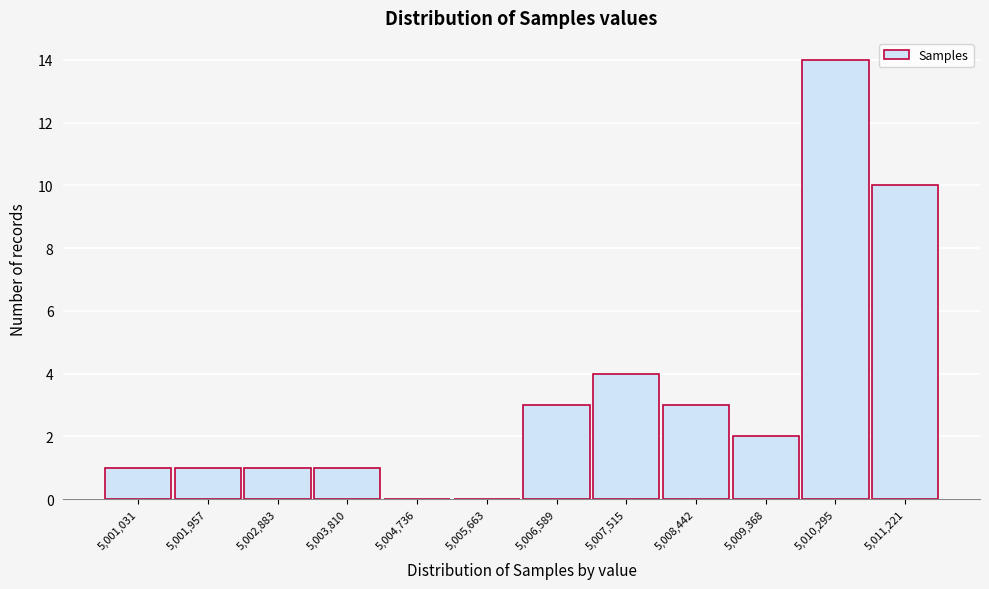

Reading right to left, what are all the values shown in this chart?

5,011,221=10	5,010,295=14	5,009,368=2	5,008,442=3	5,007,515=4	5,006,589=3	5,005,663=0	5,004,736=0	5,003,810=1	5,002,883=1	5,001,957=1	5,001,031=1